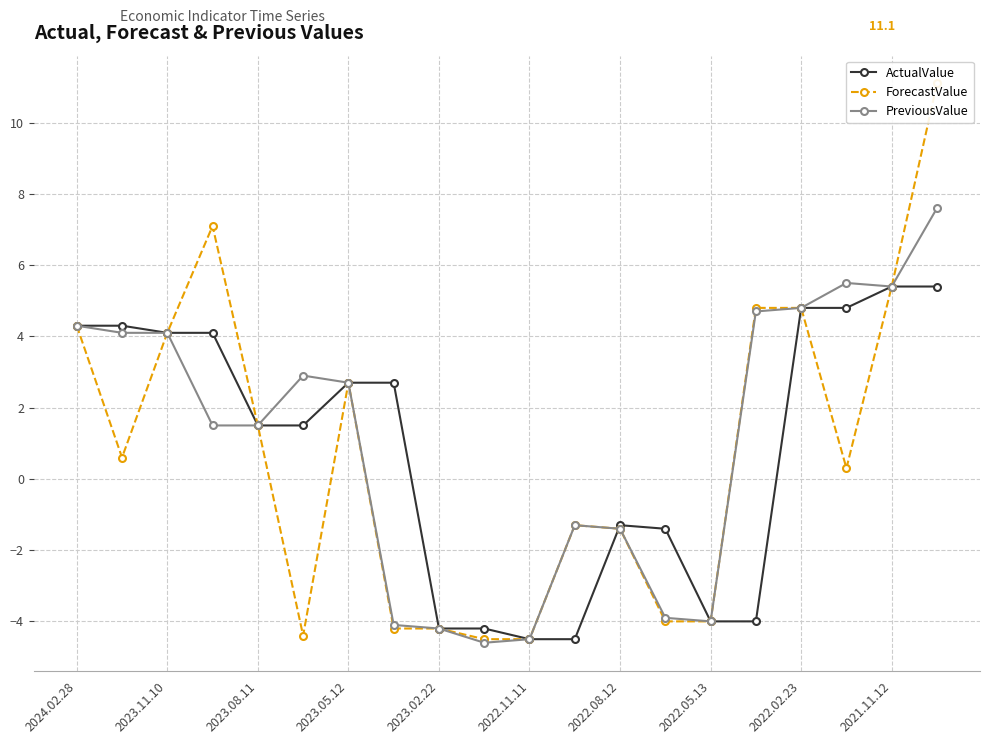

The value of ActualValue at 2022.02.23 is 4.8. True or false?

True